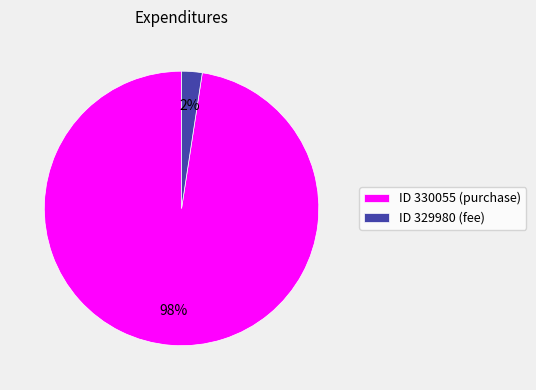

Does any single category account for the majority?

Yes